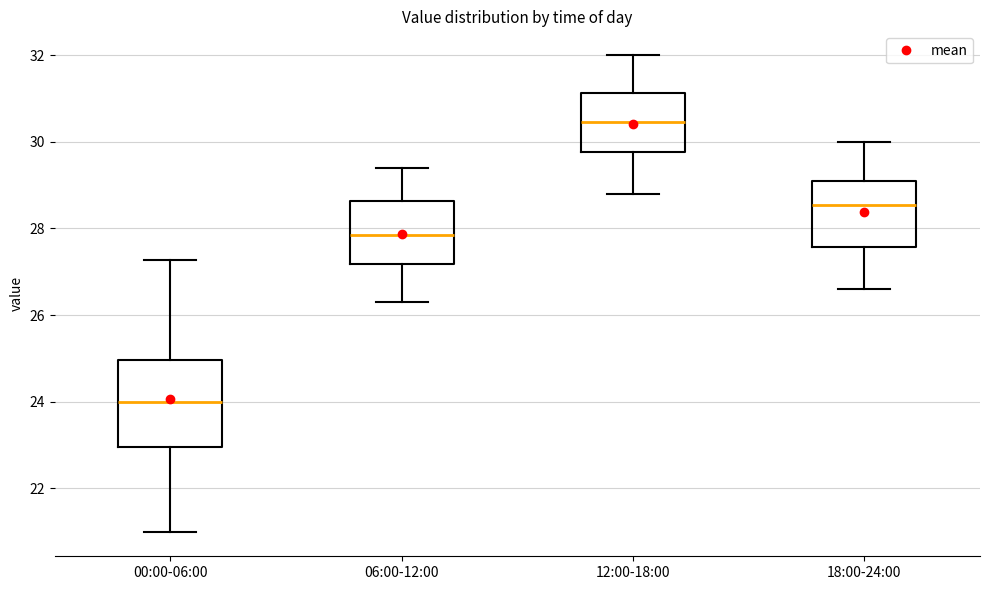

Which box's median line is the lowest?

00:00-06:00